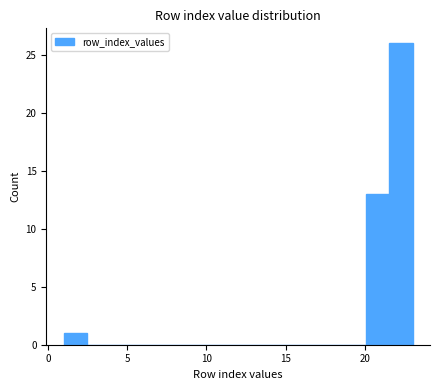

Read against the x-axis, roughly where is the centre of the tallest bar?

22.5